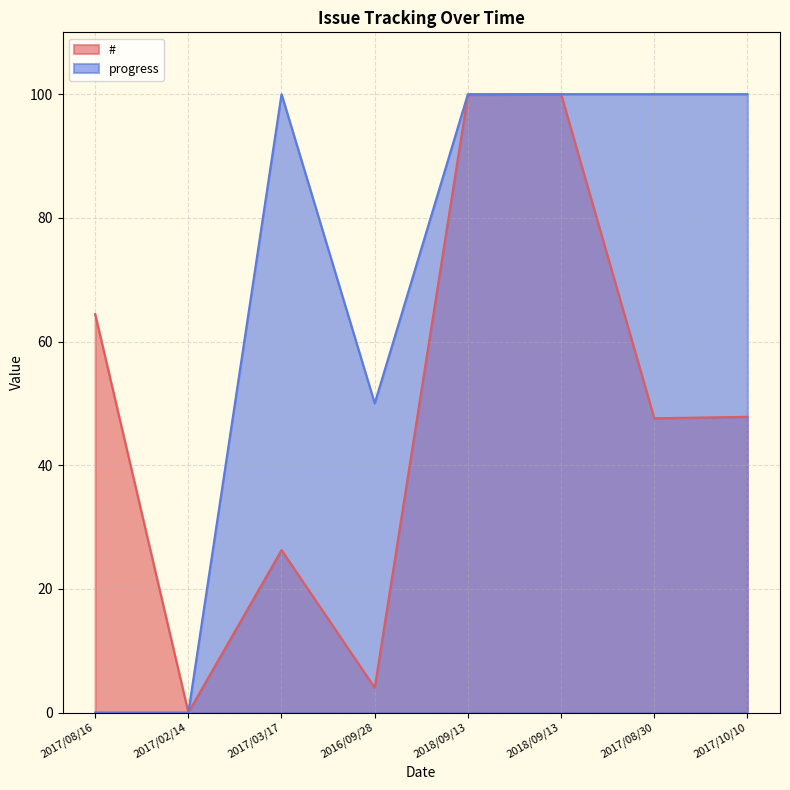

What is the label of the 3rd point from the right?

2018/09/13